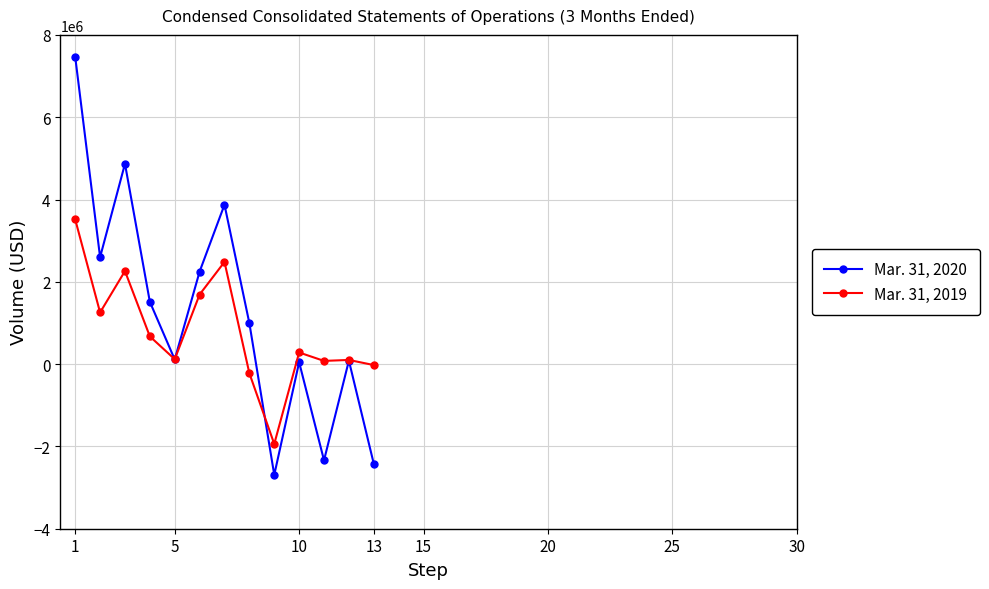

Which series has the widest spread of values?

Mar. 31, 2020